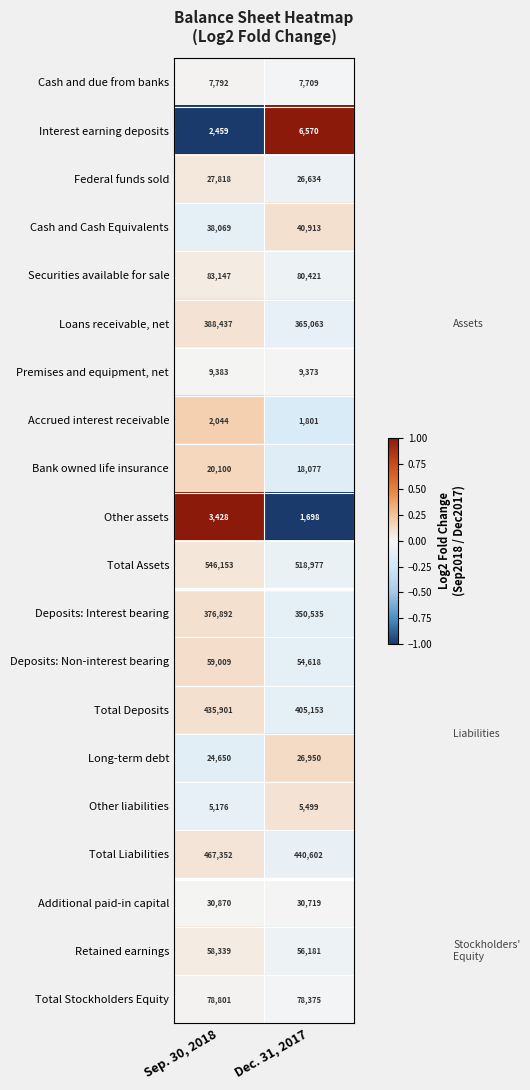

Read the Total Deposits value at Dec. 31, 2017.

405153